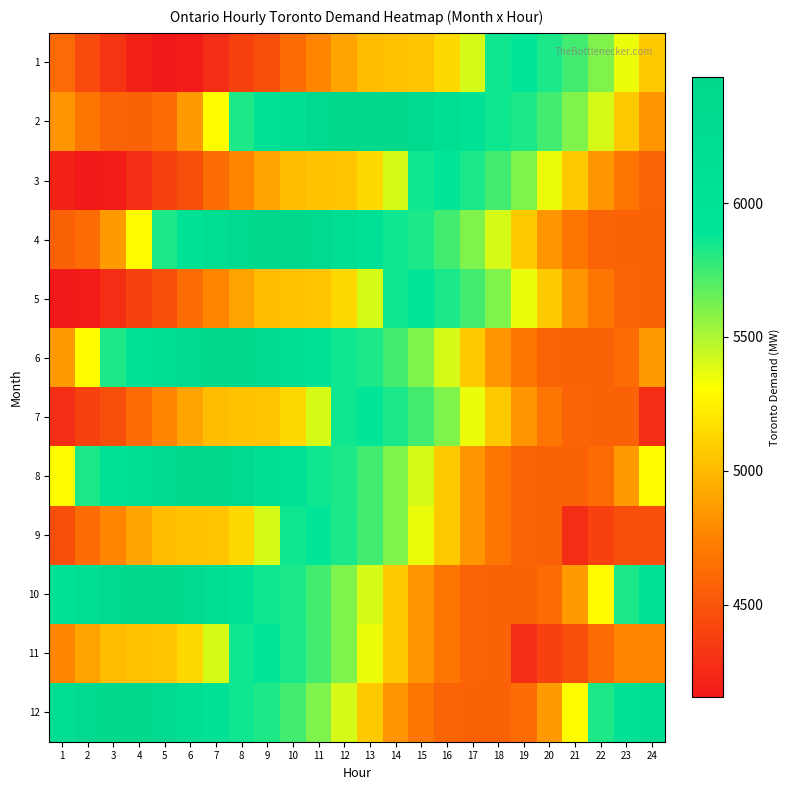

Count the number of categories in the chart.

24